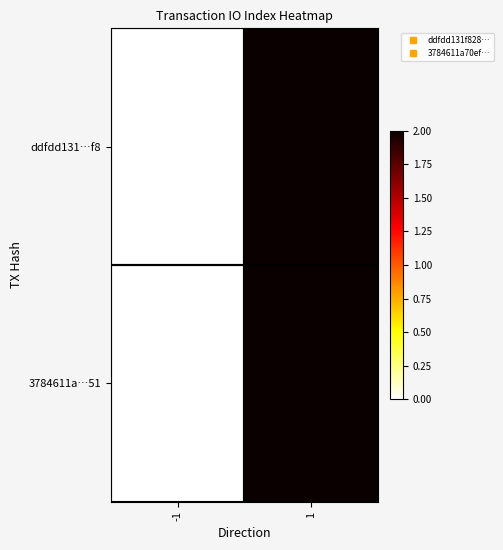

Reading left to right, extract all data points from this chart.

ddfdd131…f8: -1=0	1=2
3784611a…51: -1=0	1=2